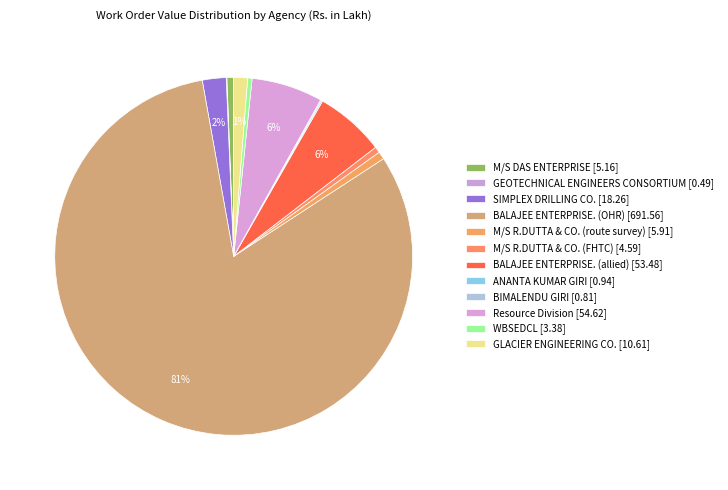

How many segments does this pie chart have?

12